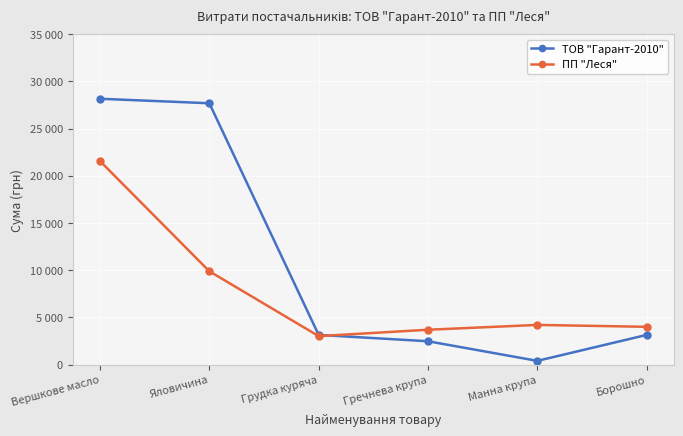

What is the value of the ПП "Леся" point at the 1st from the left?

21564.0